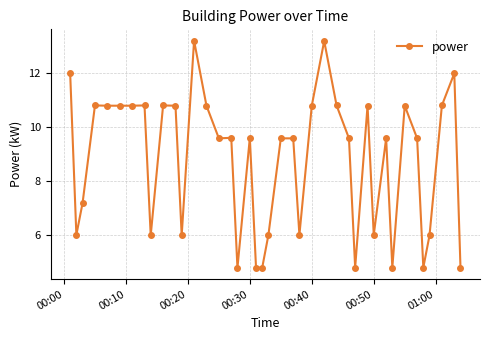

What is the value of the 22nd point from the left?

9.6